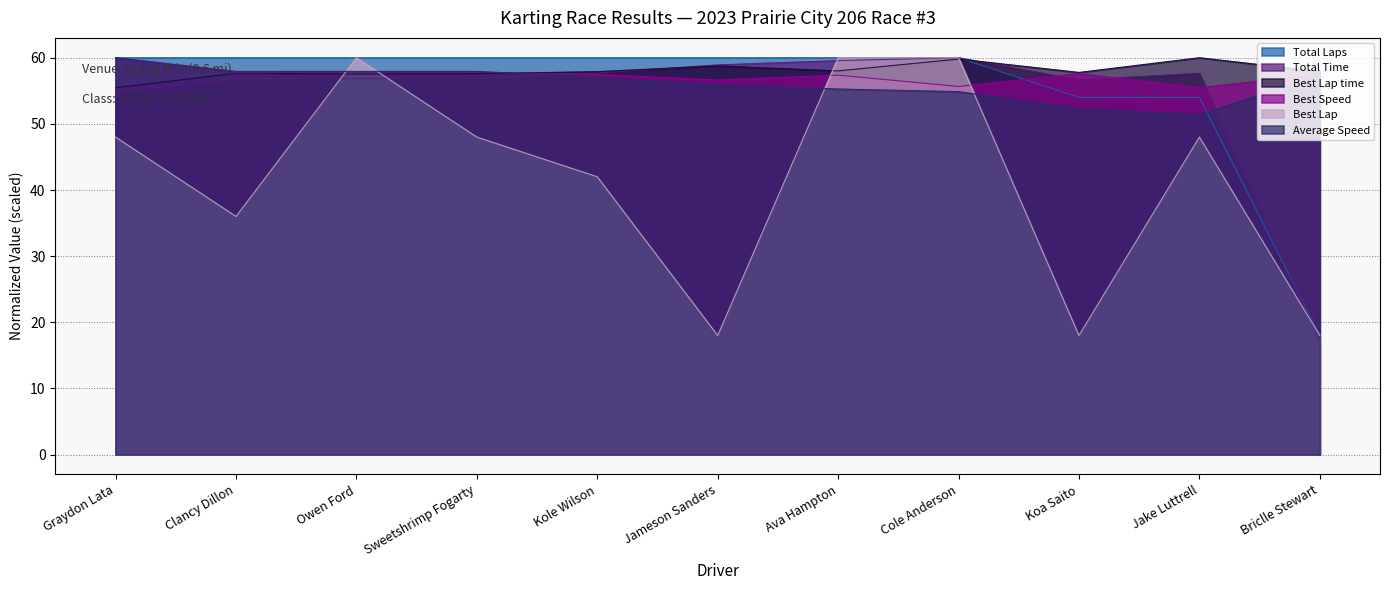

Count the number of categories in the chart.

11